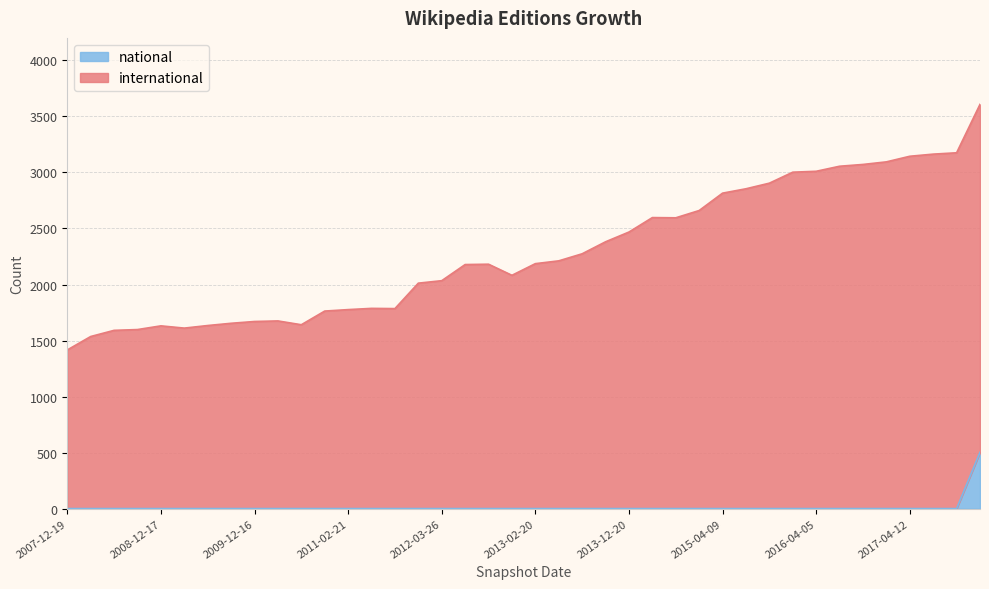

Which series has the largest total across all categories?

international